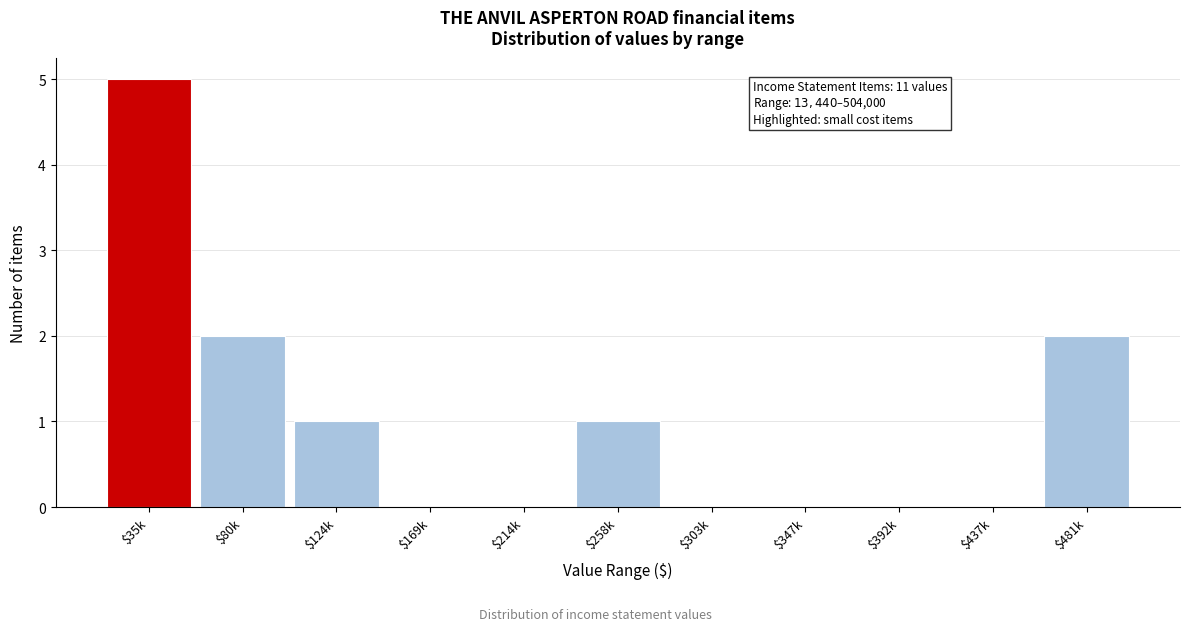

The value at $437k is 0. True or false?

True